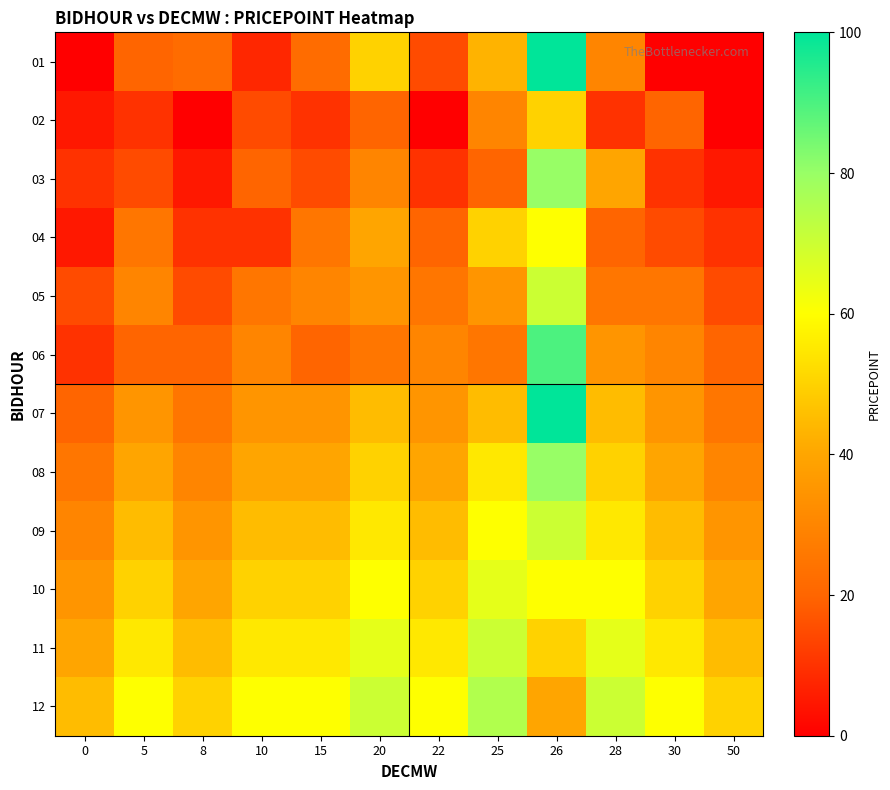

How many categories are shown in the chart?

12